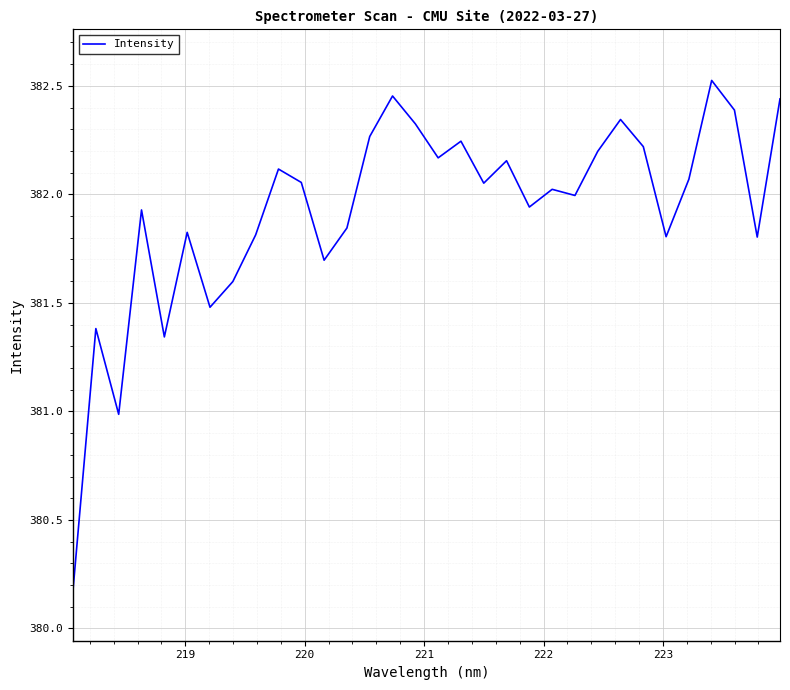

How many lines are shown in the chart?

1